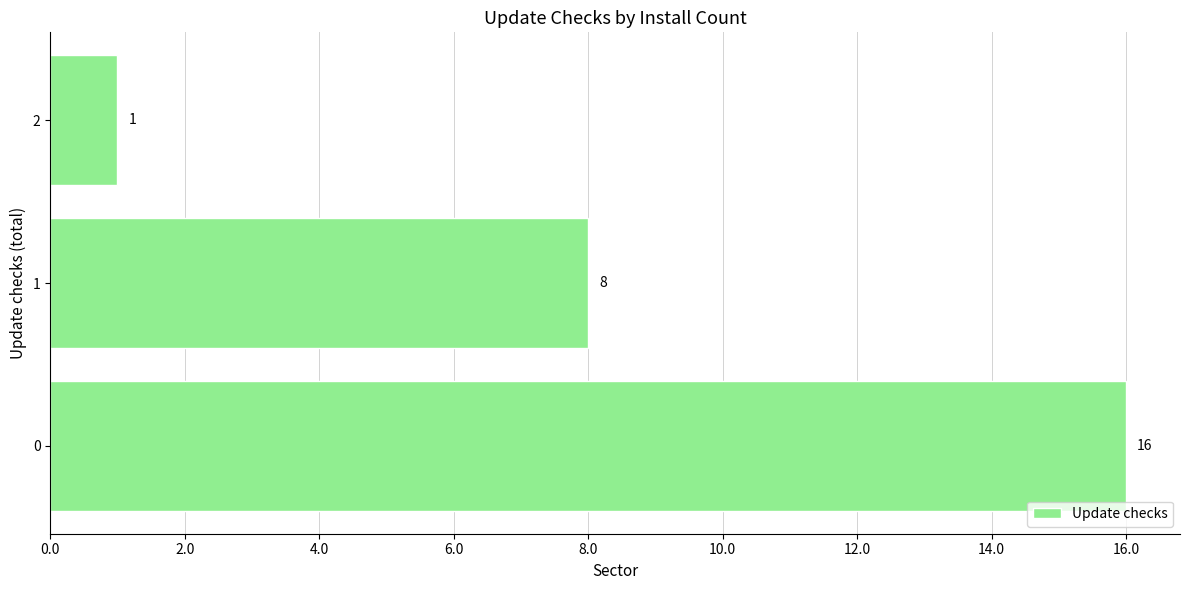

The chart shows a value of 22 at 0. True or false?

False